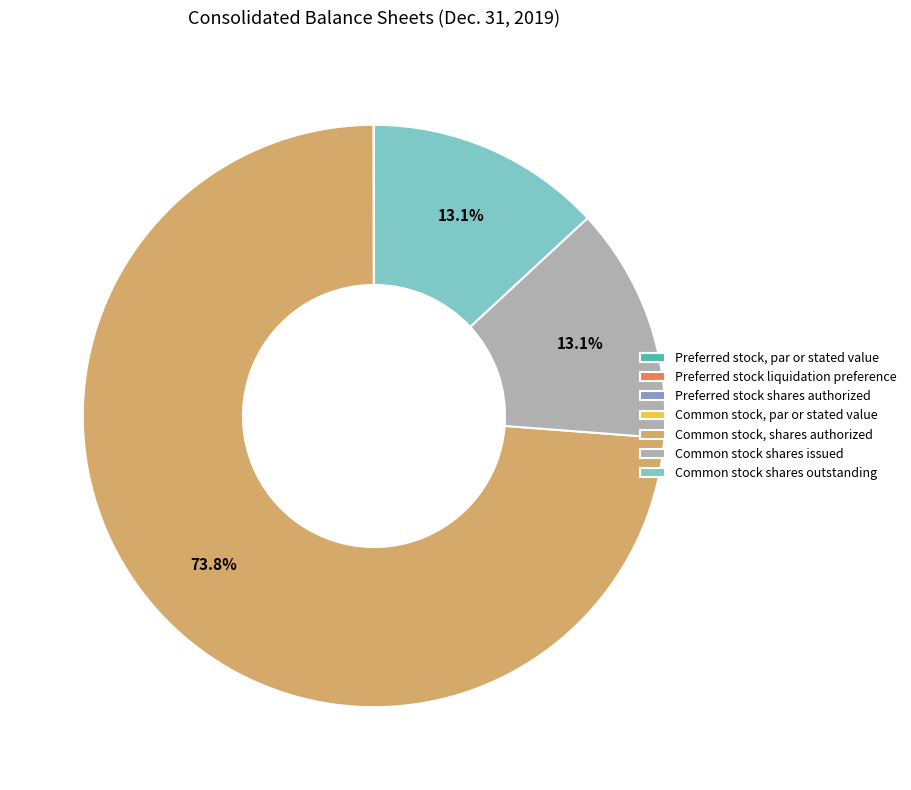

What percentage is NOT represented by Common stock shares issued?

86.9%